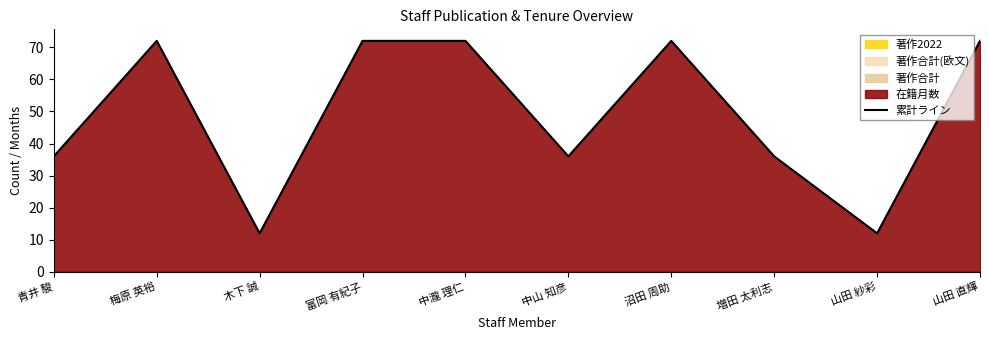

At which category does the chart reach its peak across all series?

梅原 英裕